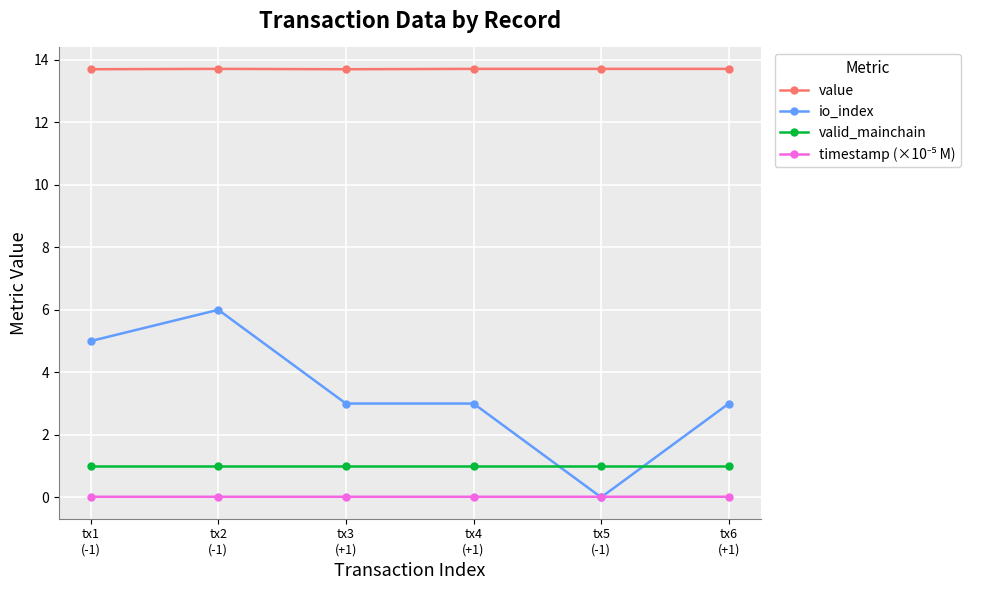

What is the maximum value shown in the chart?

13.7